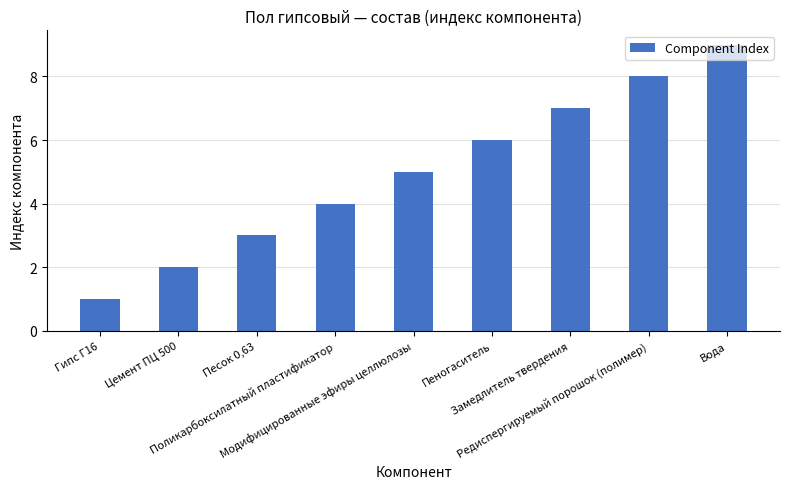

What is the difference between the maximum and minimum values?

8